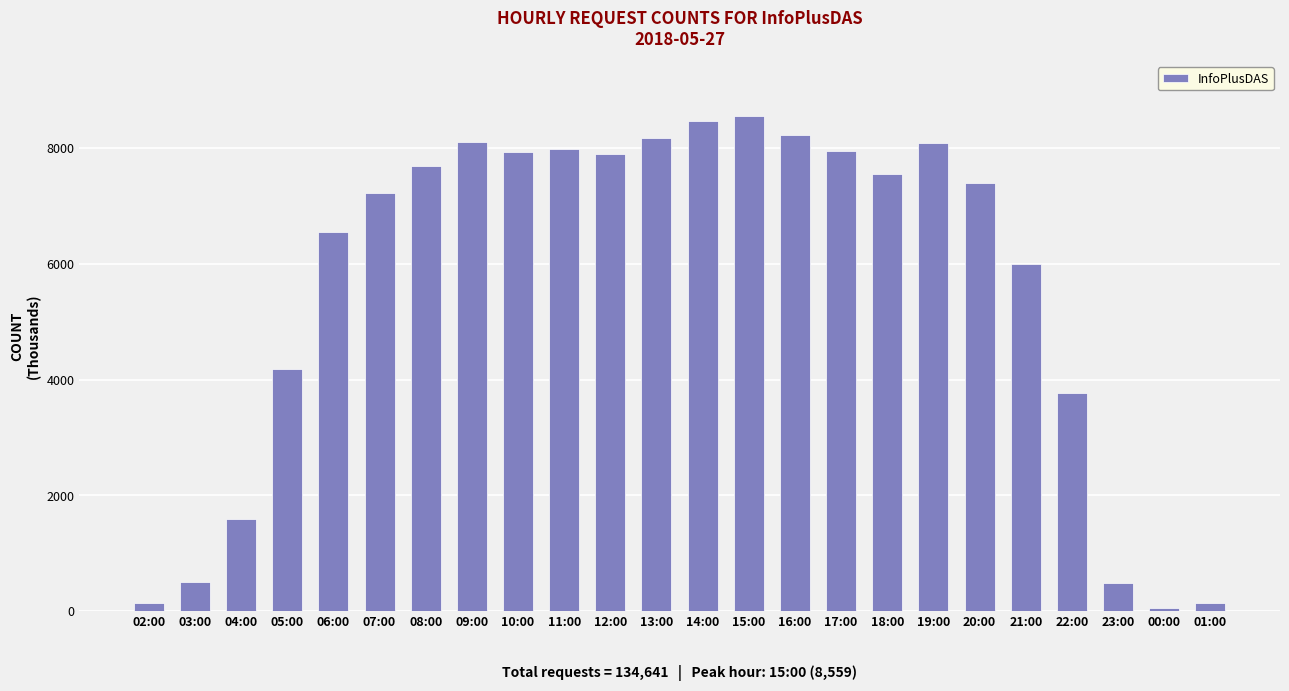

The chart shows a value of 8181 at 13:00. True or false?

True